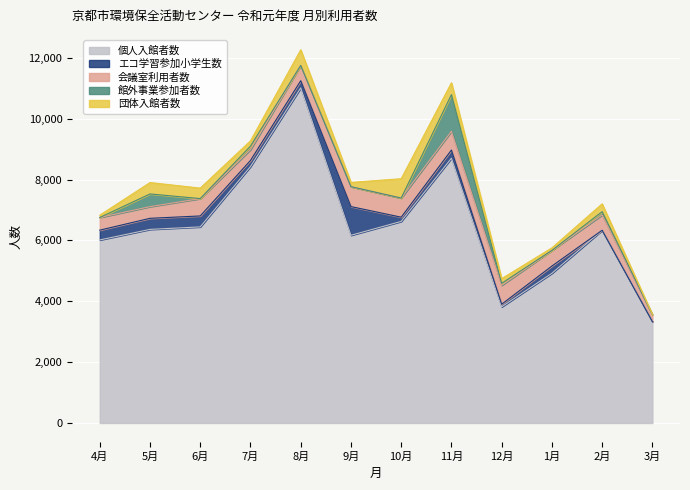

True or false: 館外事業参加者数 has a value of 0 at 6月.

True